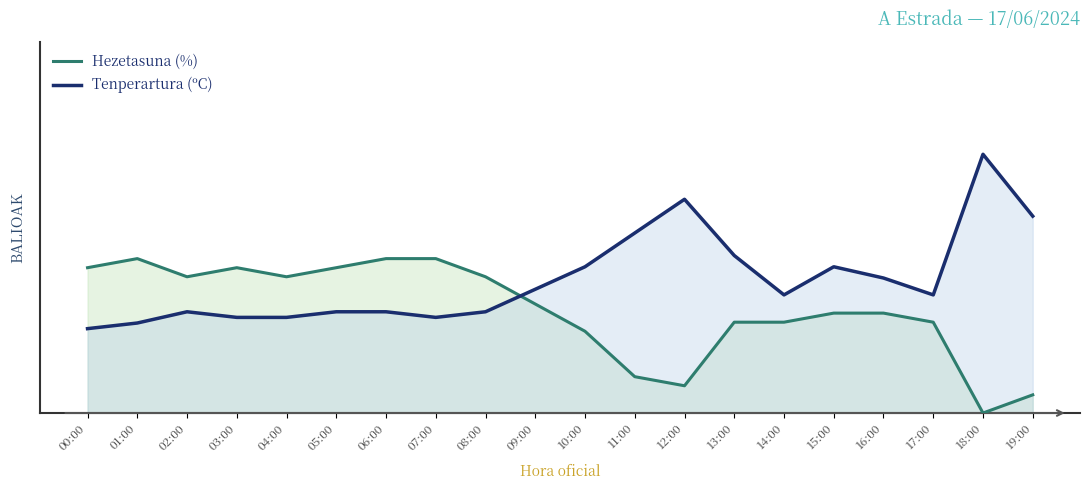

In Tenperartura (ºC), how many points are higher than both neighbors (excluding endpoints)?

4